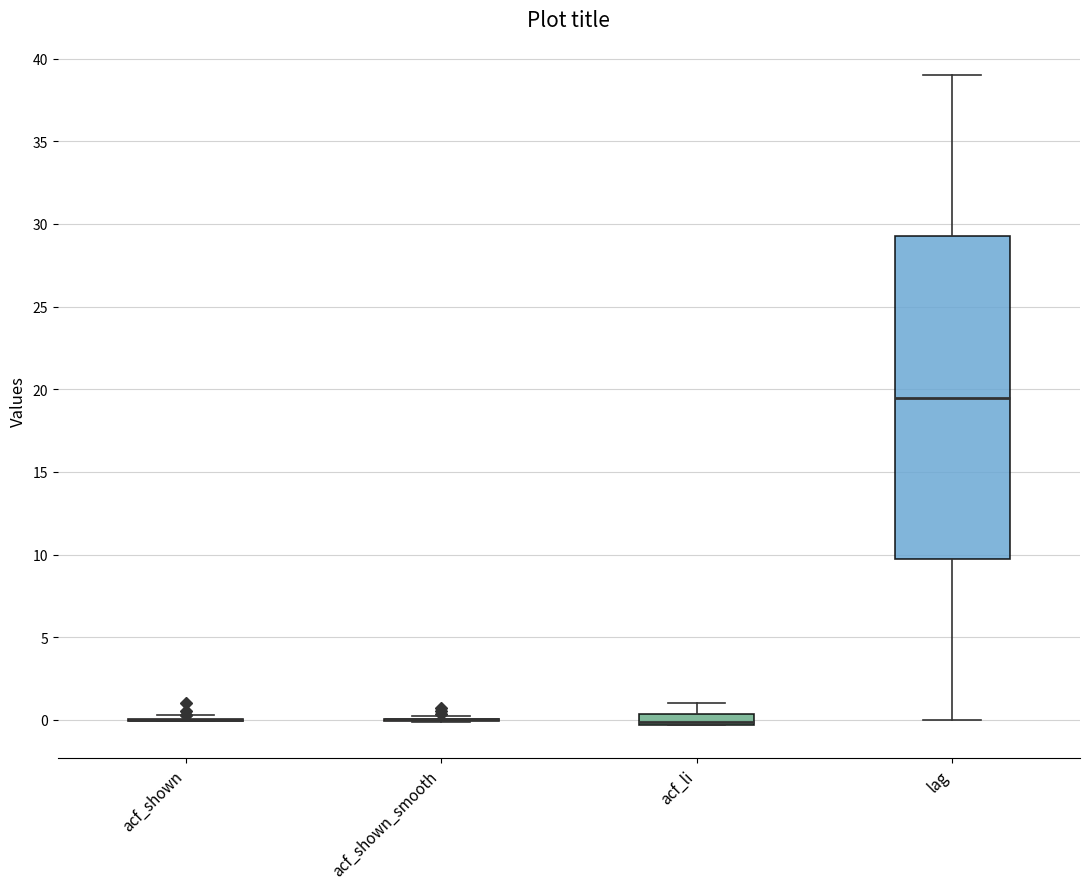

Which box is the tallest, from its lower edge to its upper edge?

lag